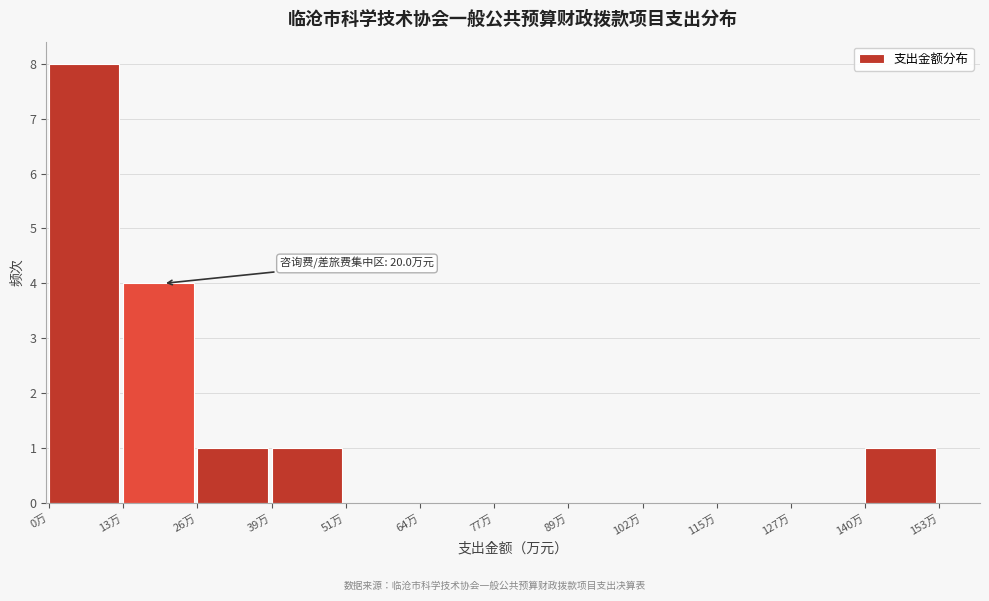

Which range on the x-axis has the tallest bar?

0 to 14